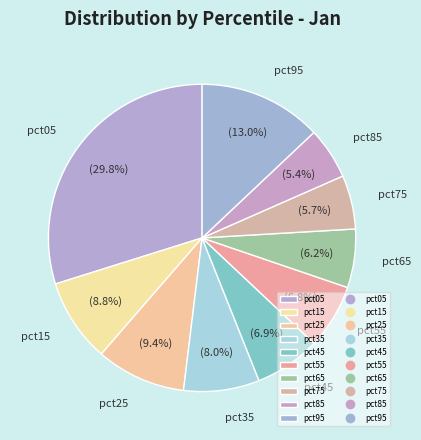

Is there a majority slice in this chart?

No